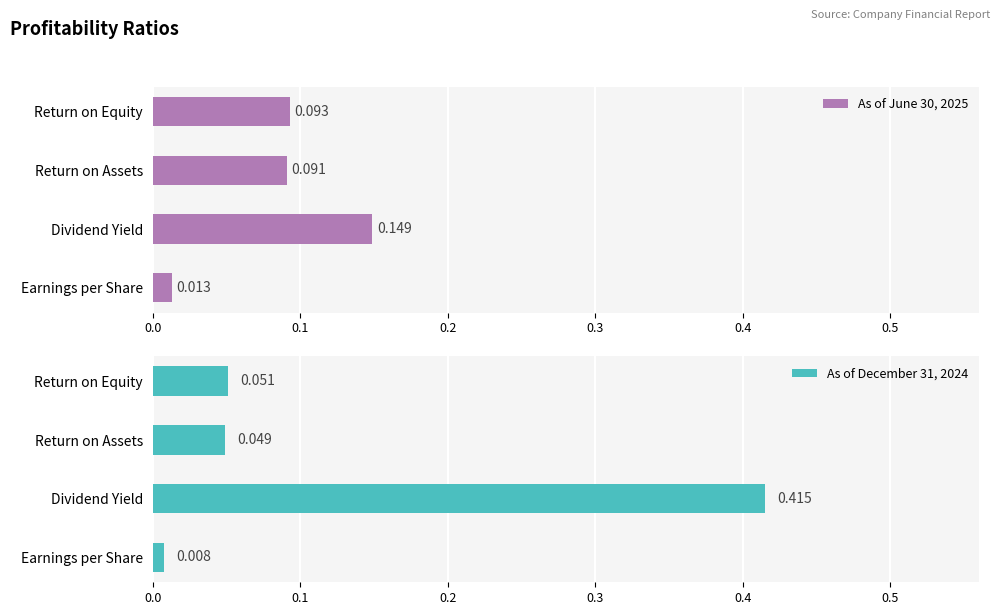

What is the difference between the second highest and minimum values in the As of June 30, 2025 series?

0.1